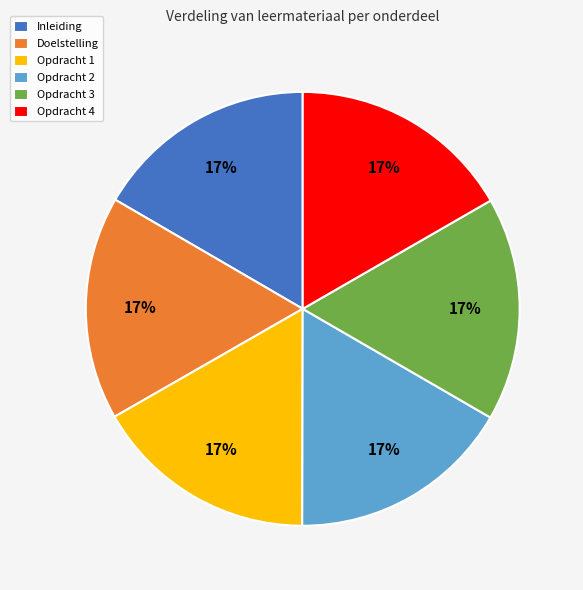

Count the number of slices in the pie.

6